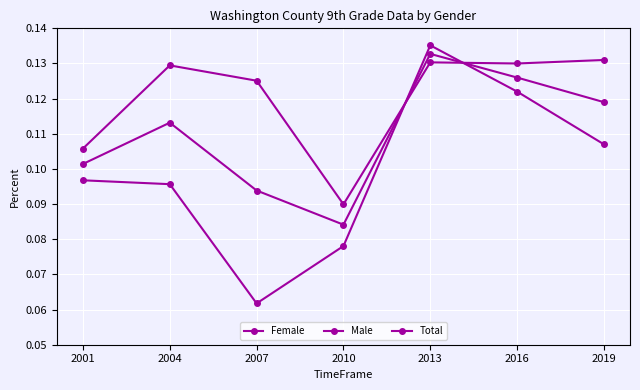

Does the chart have visible grid lines?

Yes